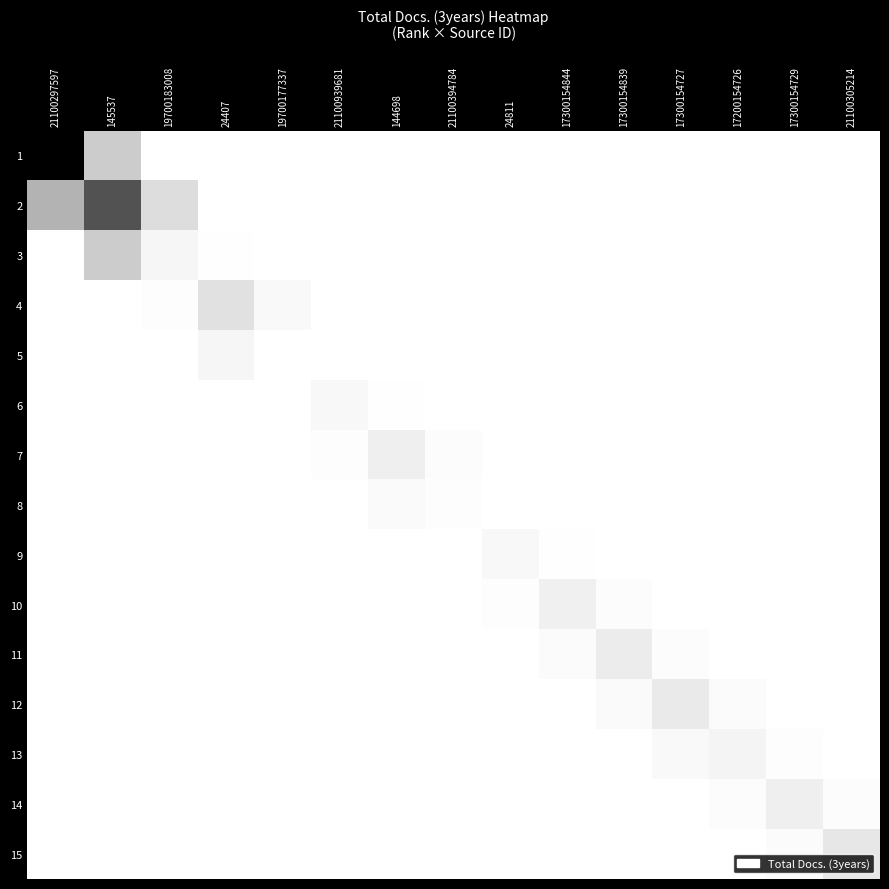

Reading left to right, list all the values displayed in this chart.

1: 21100297597=1.0	145537=0.2	19700183008=0.0	24407=0.0	19700177337=0.0	21100939681=0.0	144698=0.0	21100394784=0.0	24811=0.0	17300154844=0.0	17300154839=0.0	17300154727=0.0	17200154726=0.0	17300154729=0.0	21100305214=0.0
2: 21100297597=0.3	145537=0.7	19700183008=0.1	24407=0.0	19700177337=0.0	21100939681=0.0	144698=0.0	21100394784=0.0	24811=0.0	17300154844=0.0	17300154839=0.0	17300154727=0.0	17200154726=0.0	17300154729=0.0	21100305214=0.0
3: 21100297597=0.0	145537=0.2	19700183008=0.0	24407=0.0	19700177337=0.0	21100939681=0.0	144698=0.0	21100394784=0.0	24811=0.0	17300154844=0.0	17300154839=0.0	17300154727=0.0	17200154726=0.0	17300154729=0.0	21100305214=0.0
4: 21100297597=0.0	145537=0.0	19700183008=0.0	24407=0.1	19700177337=0.0	21100939681=0.0	144698=0.0	21100394784=0.0	24811=0.0	17300154844=0.0	17300154839=0.0	17300154727=0.0	17200154726=0.0	17300154729=0.0	21100305214=0.0
5: 21100297597=0.0	145537=0.0	19700183008=0.0	24407=0.0	19700177337=0.0	21100939681=0.0	144698=0.0	21100394784=0.0	24811=0.0	17300154844=0.0	17300154839=0.0	17300154727=0.0	17200154726=0.0	17300154729=0.0	21100305214=0.0
6: 21100297597=0.0	145537=0.0	19700183008=0.0	24407=0.0	19700177337=0.0	21100939681=0.0	144698=0.0	21100394784=0.0	24811=0.0	17300154844=0.0	17300154839=0.0	17300154727=0.0	17200154726=0.0	17300154729=0.0	21100305214=0.0
7: 21100297597=0.0	145537=0.0	19700183008=0.0	24407=0.0	19700177337=0.0	21100939681=0.0	144698=0.1	21100394784=0.0	24811=0.0	17300154844=0.0	17300154839=0.0	17300154727=0.0	17200154726=0.0	17300154729=0.0	21100305214=0.0
8: 21100297597=0.0	145537=0.0	19700183008=0.0	24407=0.0	19700177337=0.0	21100939681=0.0	144698=0.0	21100394784=0.0	24811=0.0	17300154844=0.0	17300154839=0.0	17300154727=0.0	17200154726=0.0	17300154729=0.0	21100305214=0.0
9: 21100297597=0.0	145537=0.0	19700183008=0.0	24407=0.0	19700177337=0.0	21100939681=0.0	144698=0.0	21100394784=0.0	24811=0.0	17300154844=0.0	17300154839=0.0	17300154727=0.0	17200154726=0.0	17300154729=0.0	21100305214=0.0
10: 21100297597=0.0	145537=0.0	19700183008=0.0	24407=0.0	19700177337=0.0	21100939681=0.0	144698=0.0	21100394784=0.0	24811=0.0	17300154844=0.1	17300154839=0.0	17300154727=0.0	17200154726=0.0	17300154729=0.0	21100305214=0.0
11: 21100297597=0.0	145537=0.0	19700183008=0.0	24407=0.0	19700177337=0.0	21100939681=0.0	144698=0.0	21100394784=0.0	24811=0.0	17300154844=0.0	17300154839=0.1	17300154727=0.0	17200154726=0.0	17300154729=0.0	21100305214=0.0
12: 21100297597=0.0	145537=0.0	19700183008=0.0	24407=0.0	19700177337=0.0	21100939681=0.0	144698=0.0	21100394784=0.0	24811=0.0	17300154844=0.0	17300154839=0.0	17300154727=0.1	17200154726=0.0	17300154729=0.0	21100305214=0.0
13: 21100297597=0.0	145537=0.0	19700183008=0.0	24407=0.0	19700177337=0.0	21100939681=0.0	144698=0.0	21100394784=0.0	24811=0.0	17300154844=0.0	17300154839=0.0	17300154727=0.0	17200154726=0.0	17300154729=0.0	21100305214=0.0
14: 21100297597=0.0	145537=0.0	19700183008=0.0	24407=0.0	19700177337=0.0	21100939681=0.0	144698=0.0	21100394784=0.0	24811=0.0	17300154844=0.0	17300154839=0.0	17300154727=0.0	17200154726=0.0	17300154729=0.1	21100305214=0.0
15: 21100297597=0.0	145537=0.0	19700183008=0.0	24407=0.0	19700177337=0.0	21100939681=0.0	144698=0.0	21100394784=0.0	24811=0.0	17300154844=0.0	17300154839=0.0	17300154727=0.0	17200154726=0.0	17300154729=0.0	21100305214=0.1